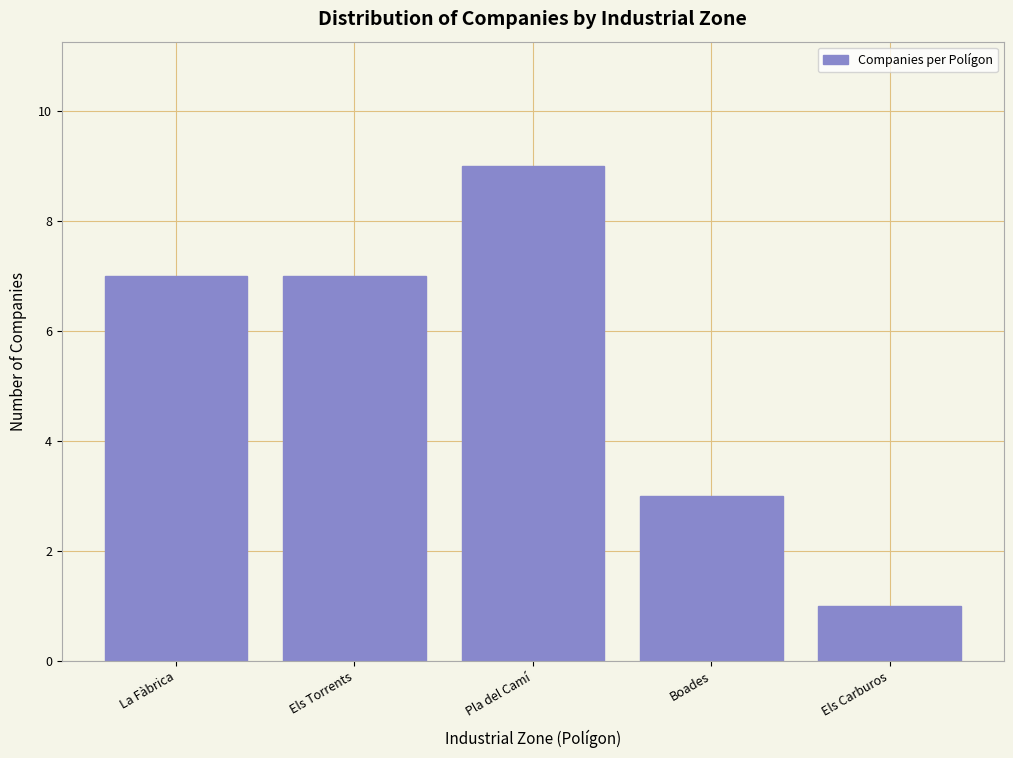

Reading left to right, extract all data points from this chart.

7	7	9	3	1